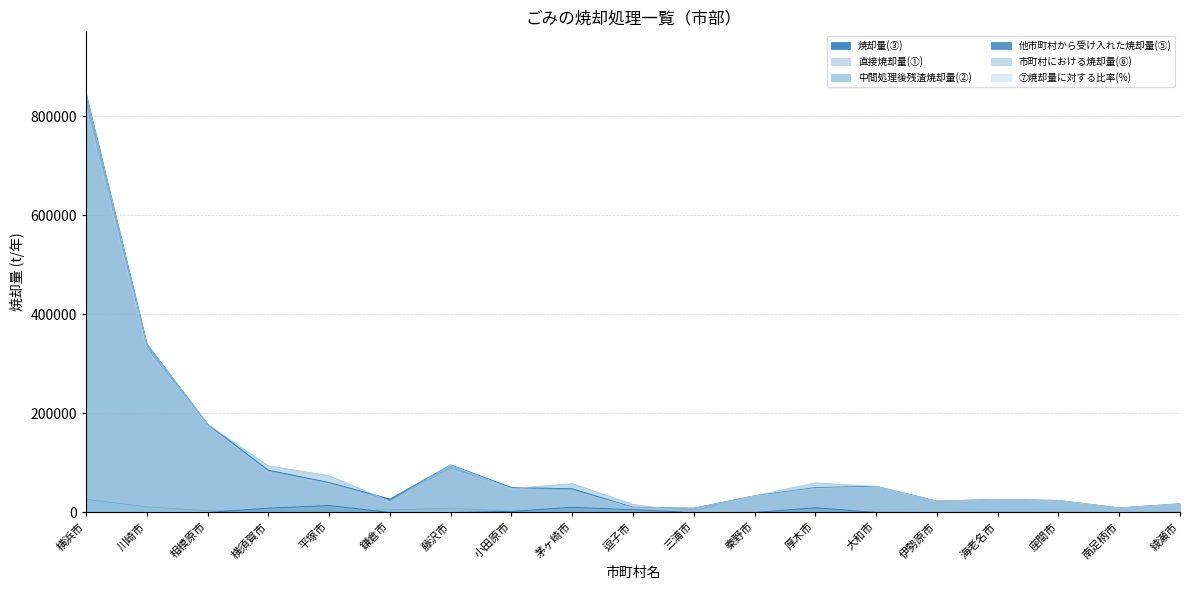

What are all the series names shown in the legend?

焼却量(③), 市町村における焼却量(⑥), ⑦焼却量に対する比率(%), 直接焼却量(①), 他市町村から受け入れた焼却量(⑤), 中間処理後残渣焼却量(②)